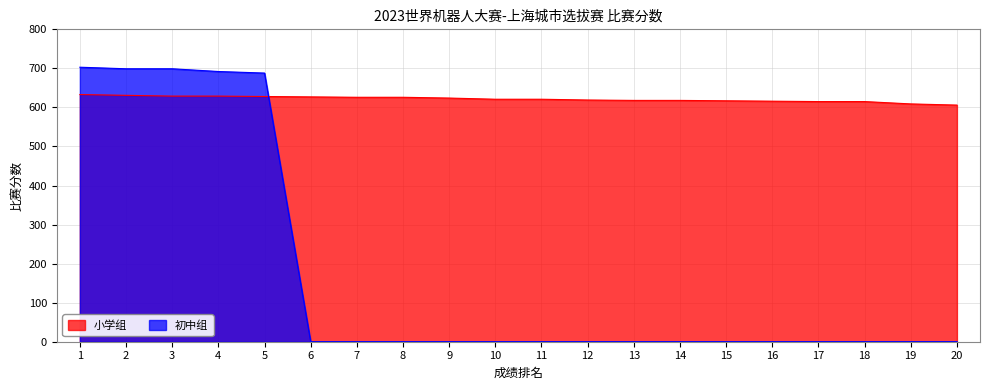

What is the difference between the highest and lowest values at 10?

621